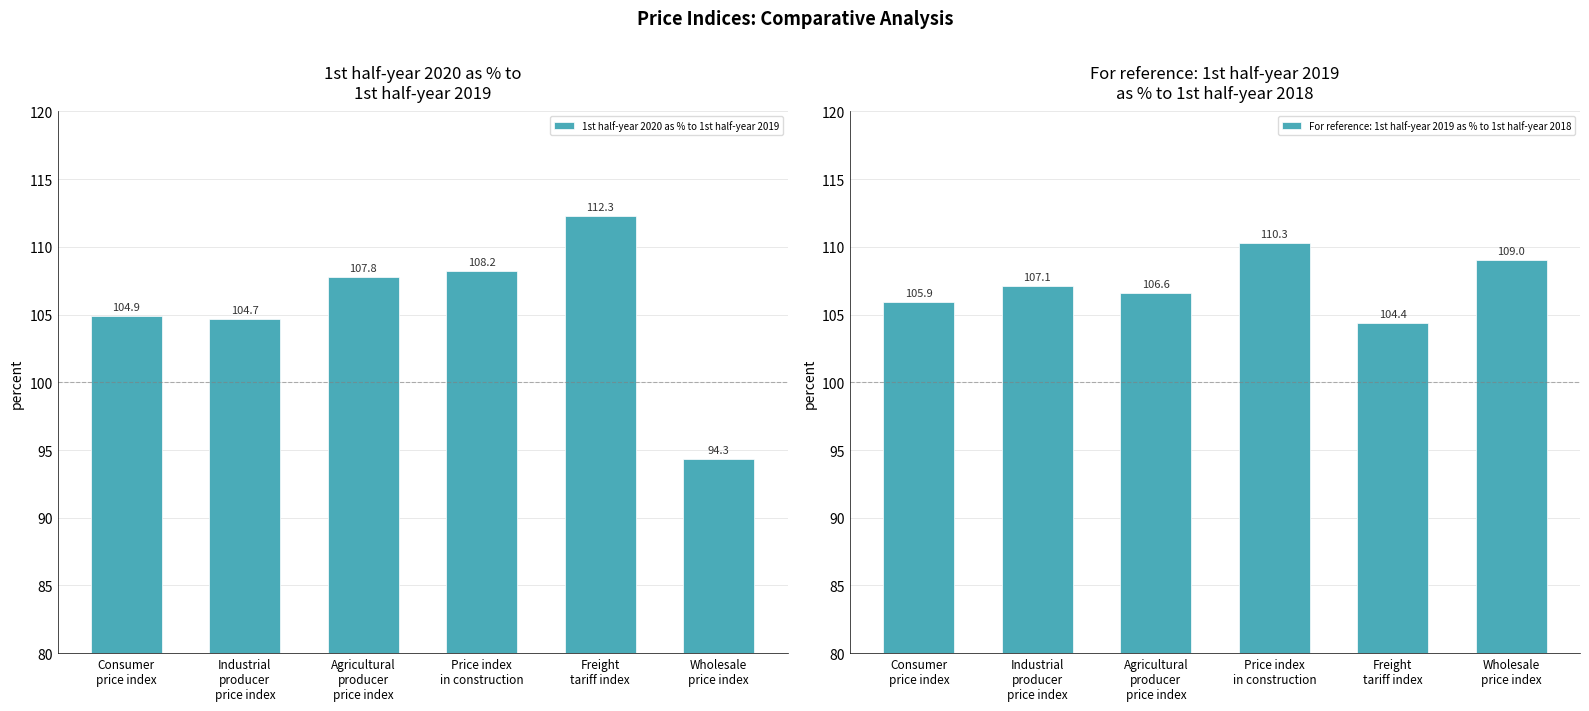

What is the difference between the maximum and minimum values in the 1st half-year 2020 as % to 1st half-year 2019 series?

18.0